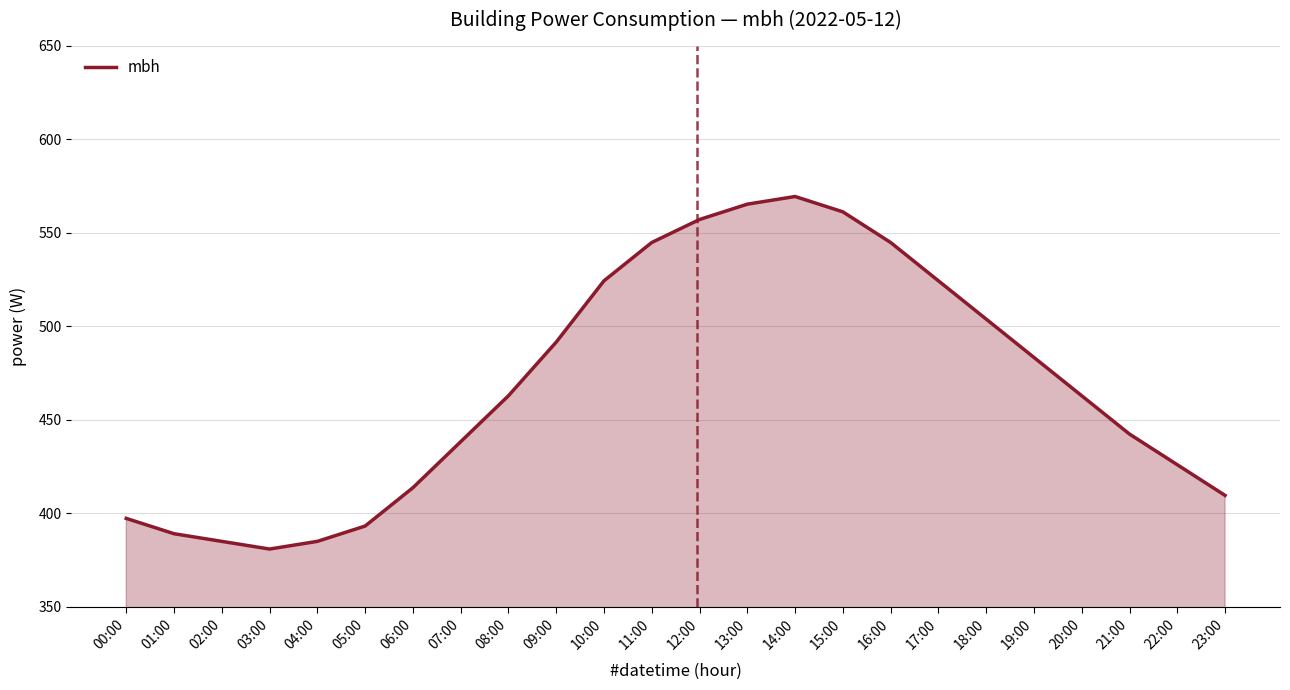

What is the greatest value displayed?

569.3